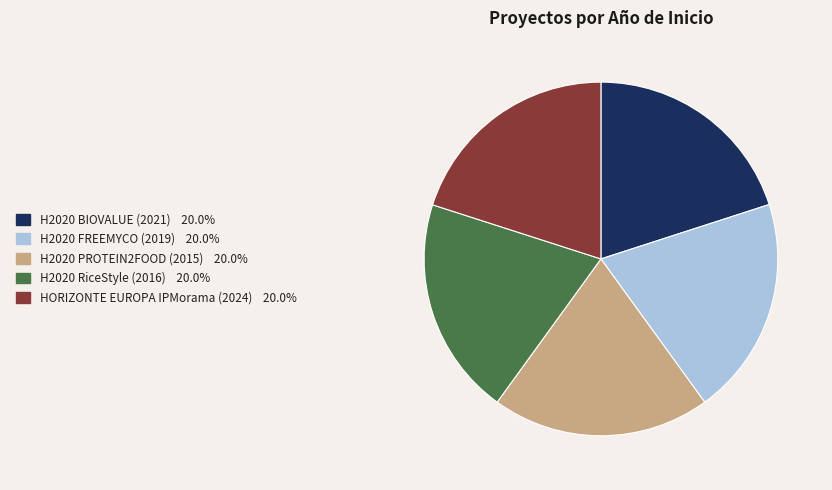

Does H2020 BIOVALUE (2021) represent more than half of the total?

No